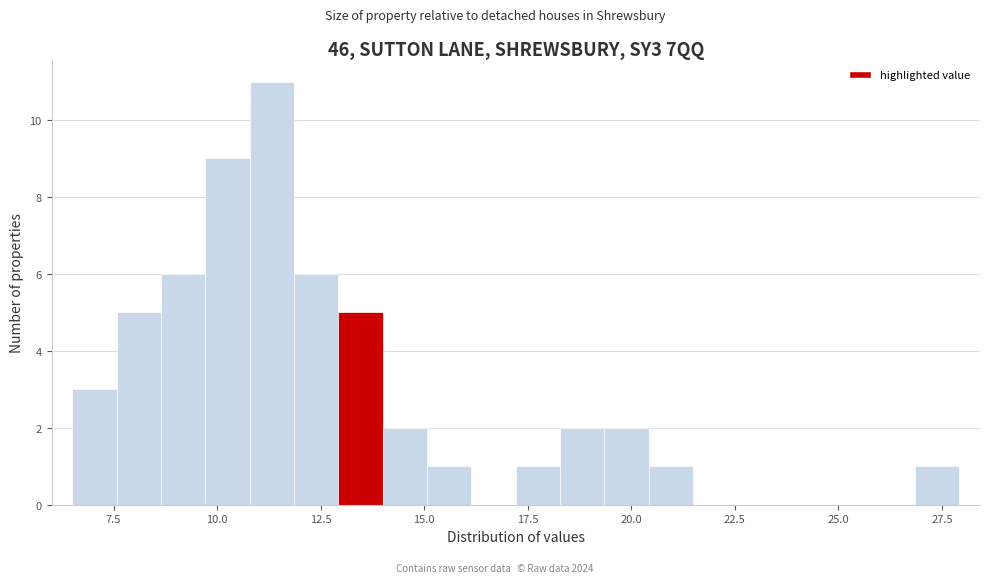

Around what value on the x-axis is the tallest bar? Give the approximate position of its centre, as read against the axis.

11.5